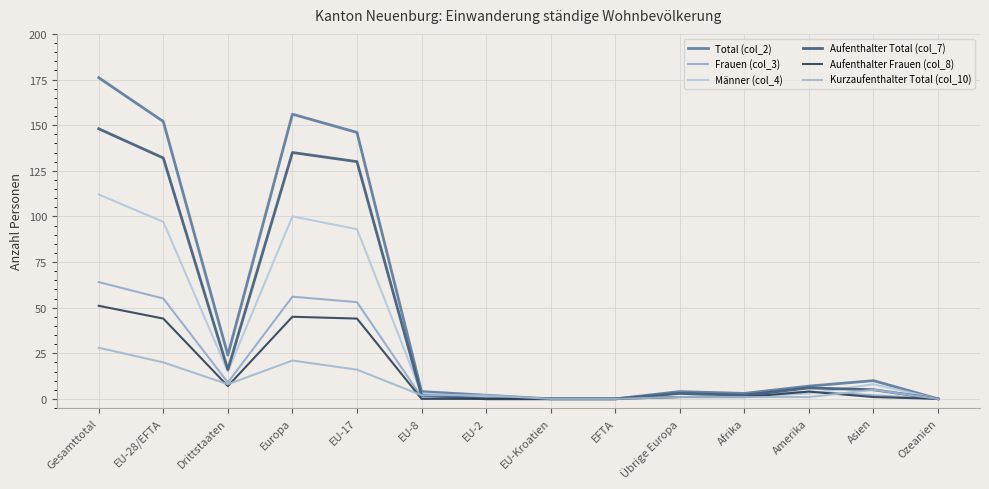

Where is Aufenthalter Total (col_7) nearest to the value 74?

EU-17